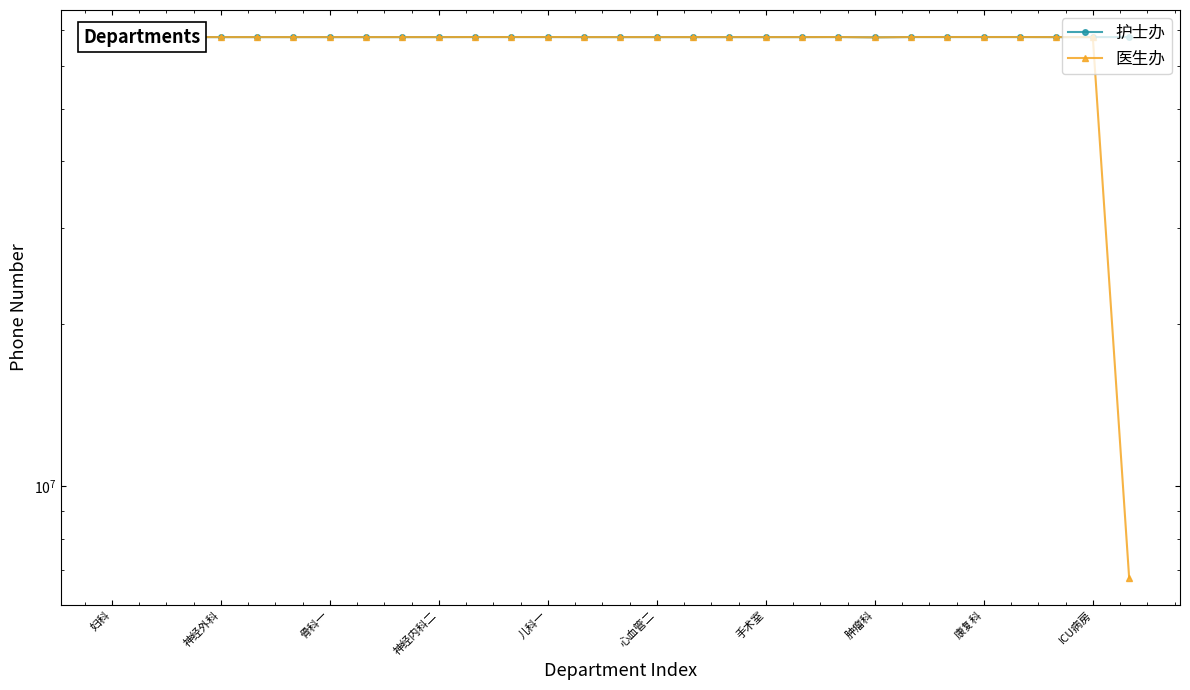

What is the sum of all 医生办 values?

1904744240